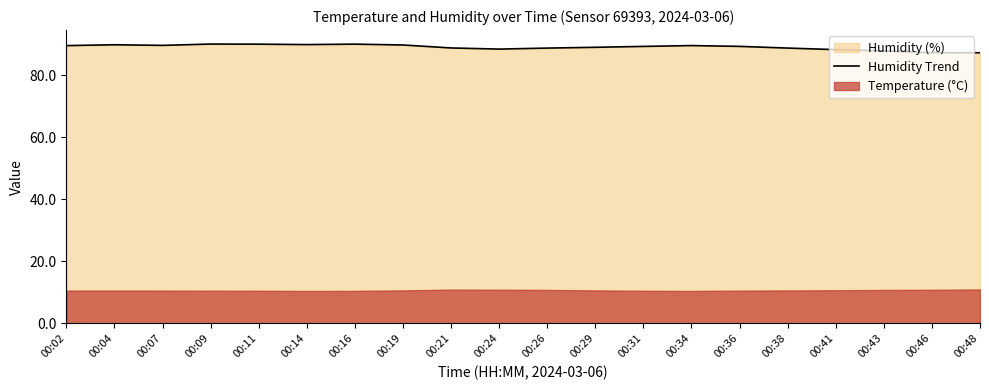

What is the difference between the maximum and minimum values?

2.8